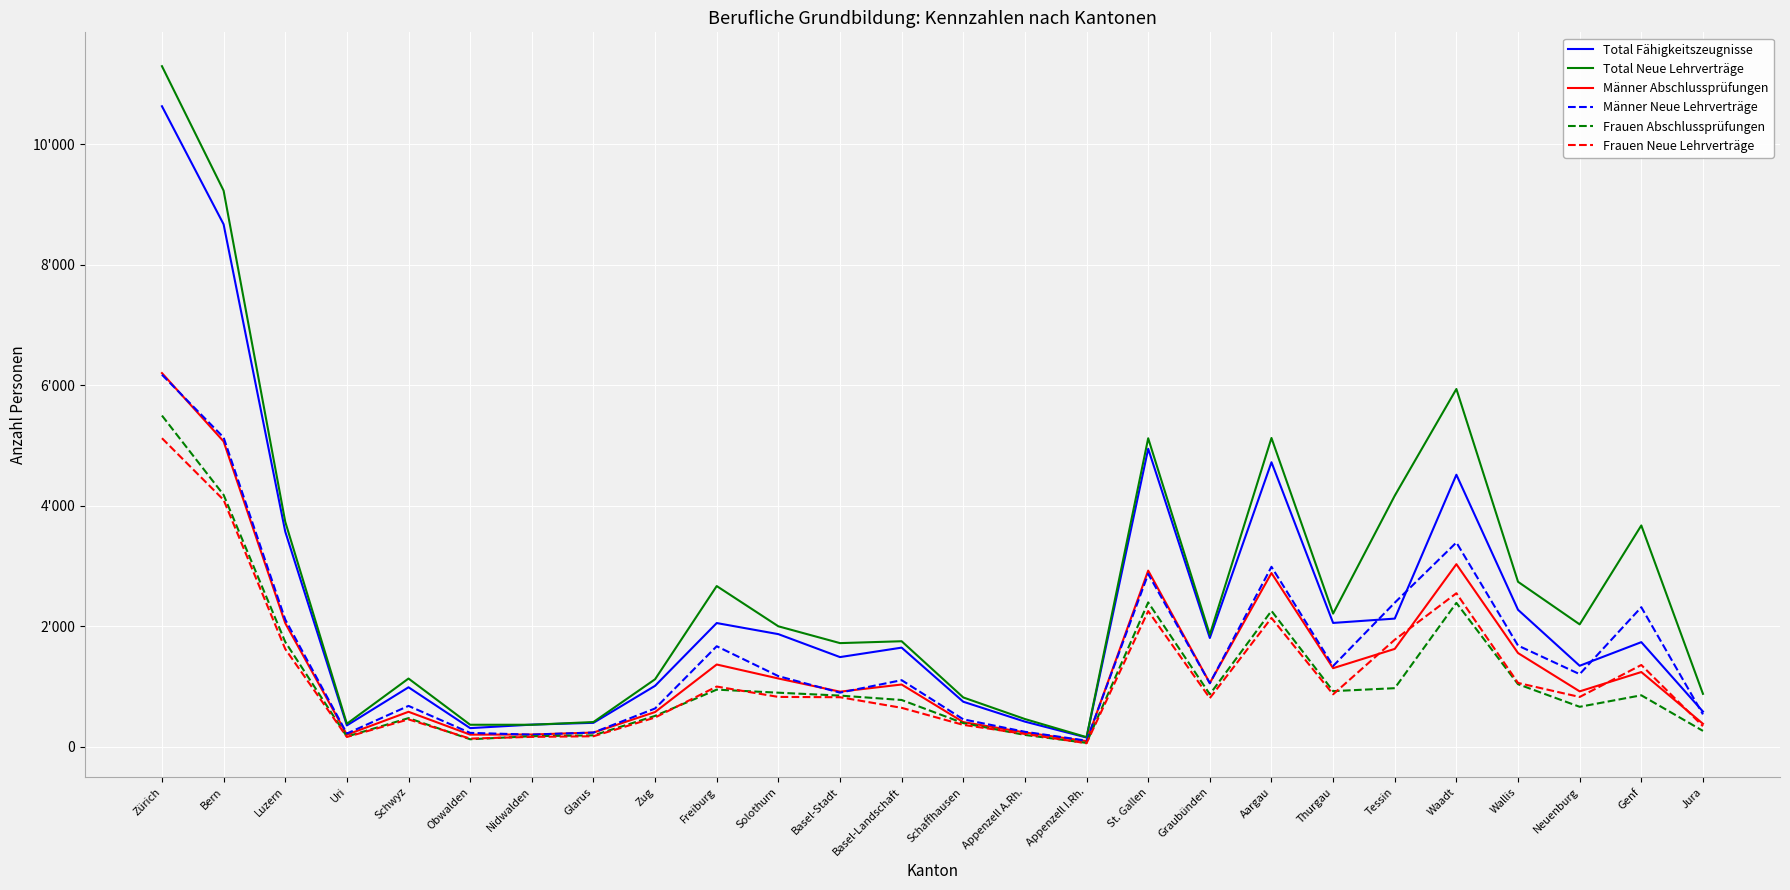

What are all the series names shown in the legend?

Total Fähigkeitszeugnisse, Total Neue Lehrverträge, Männer Abschlussprüfungen, Männer Neue Lehrverträge, Frauen Abschlussprüfungen, Frauen Neue Lehrverträge